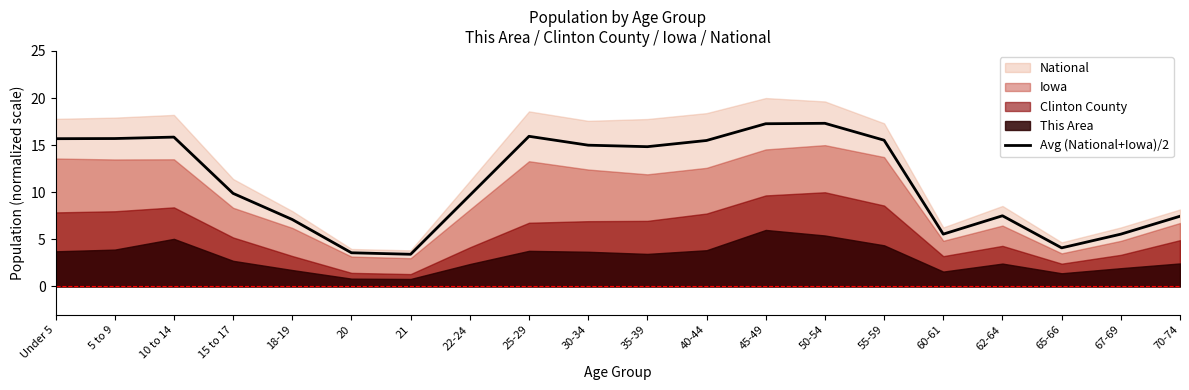

List the labels in order of value, largest first.

50-54, 45-49, 25-29, 10 to 14, 5 to 9, Under 5, 55-59, 40-44, 30-34, 35-39, 15 to 17, 22-24, 62-64, 70-74, 18-19, 60-61, 67-69, 65-66, 20, 21